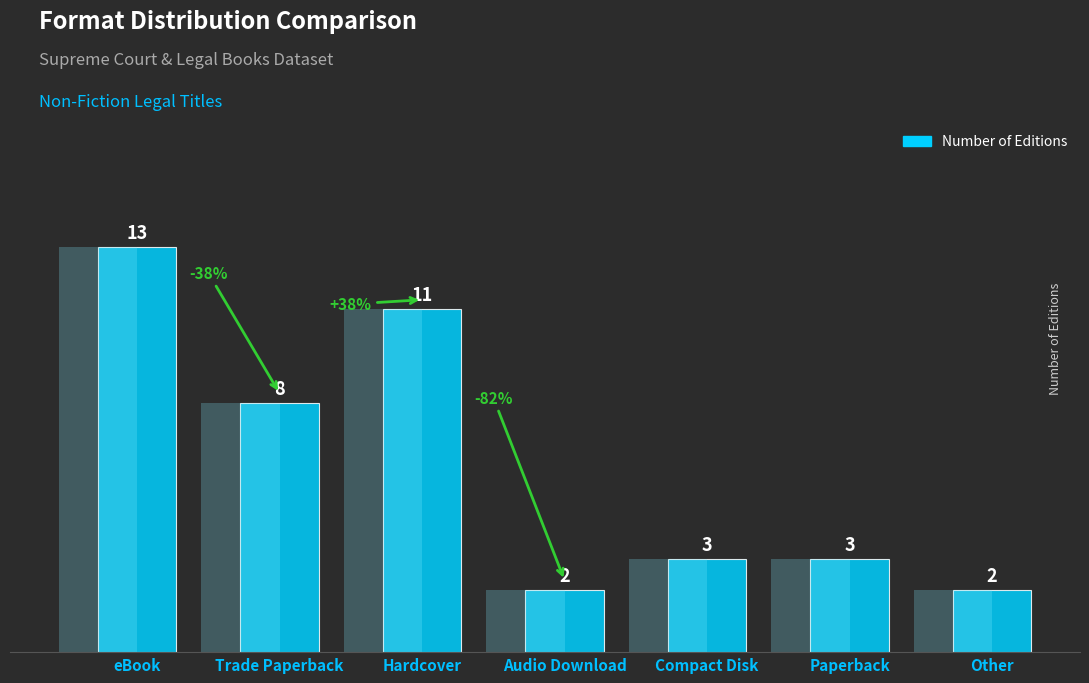

What is the average value?

6